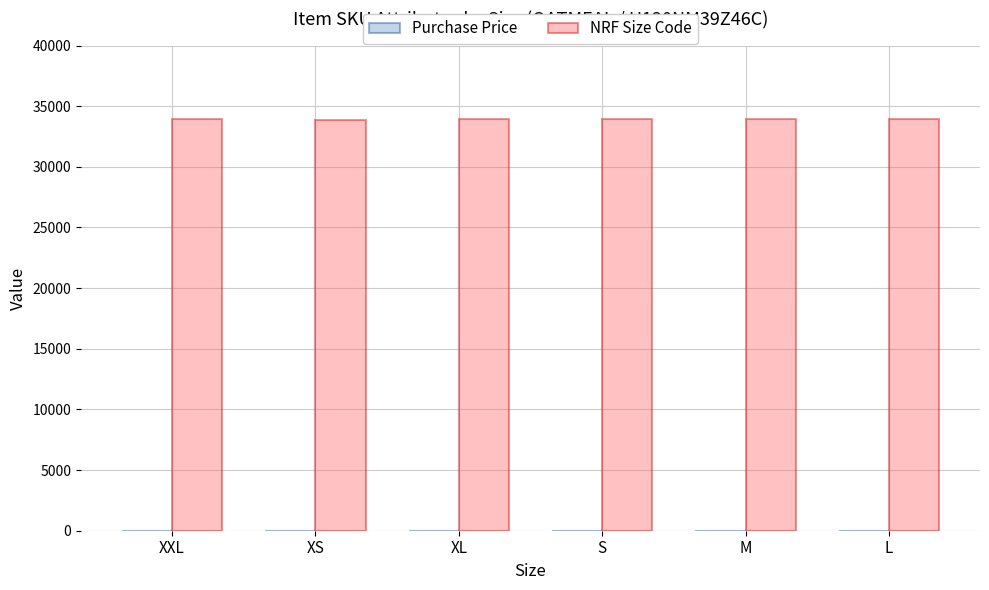

Is it true that NRF Size Code equals 49894.0 at XXL?

False